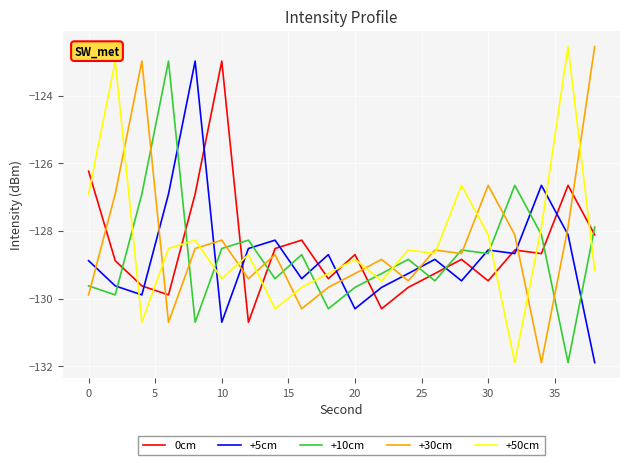

What are all the series names shown in the legend?

0cm, +5cm, +10cm, +30cm, +50cm